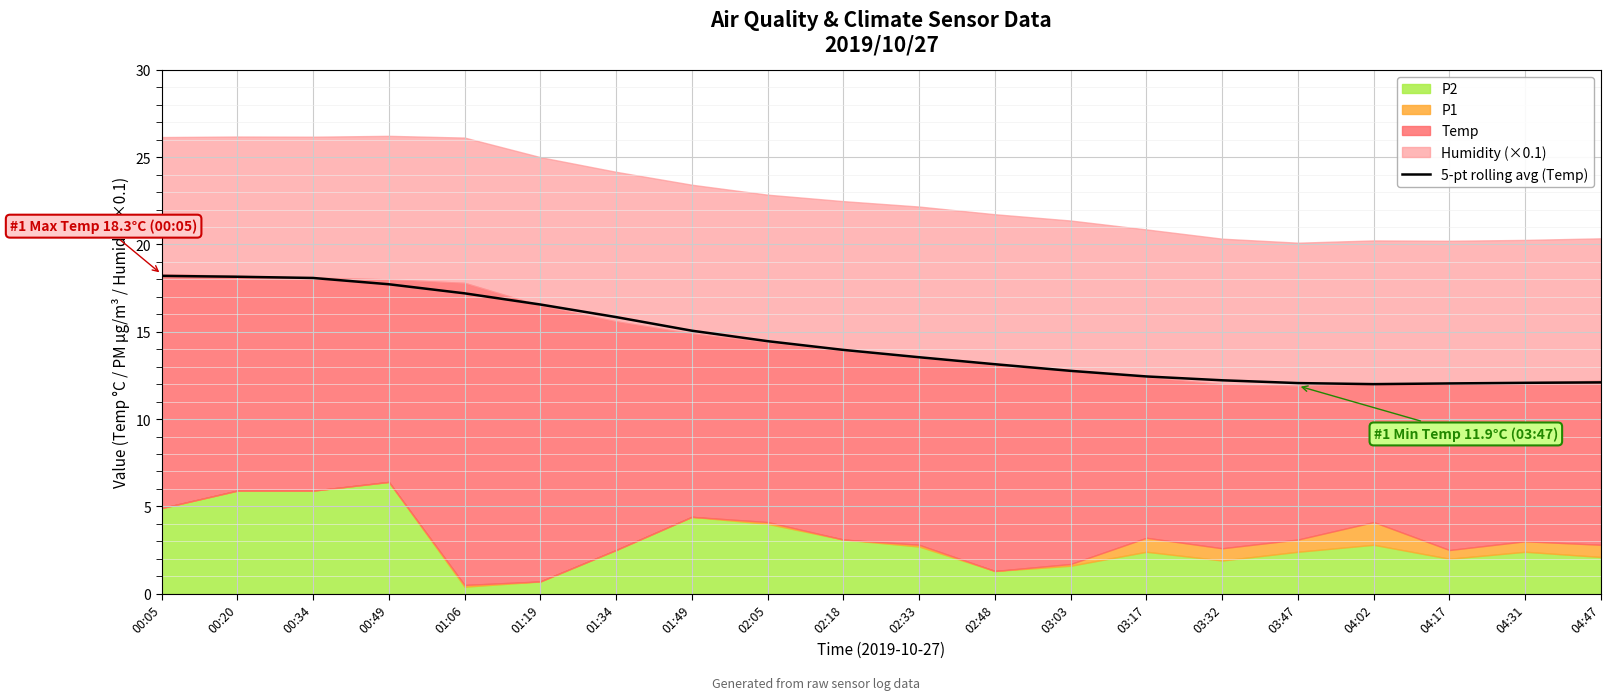

Which label corresponds to the largest value in the chart?

00:05